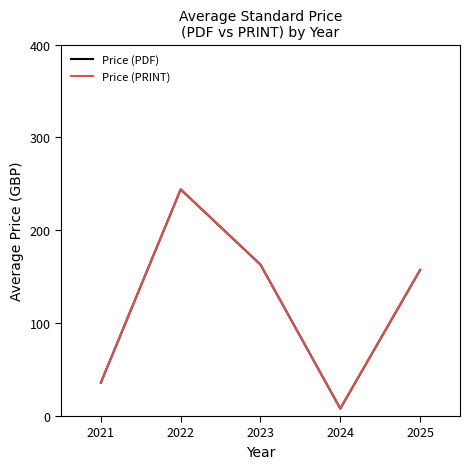

True or false: Price (PRINT) and Price (PDF) intersect in this chart.

False